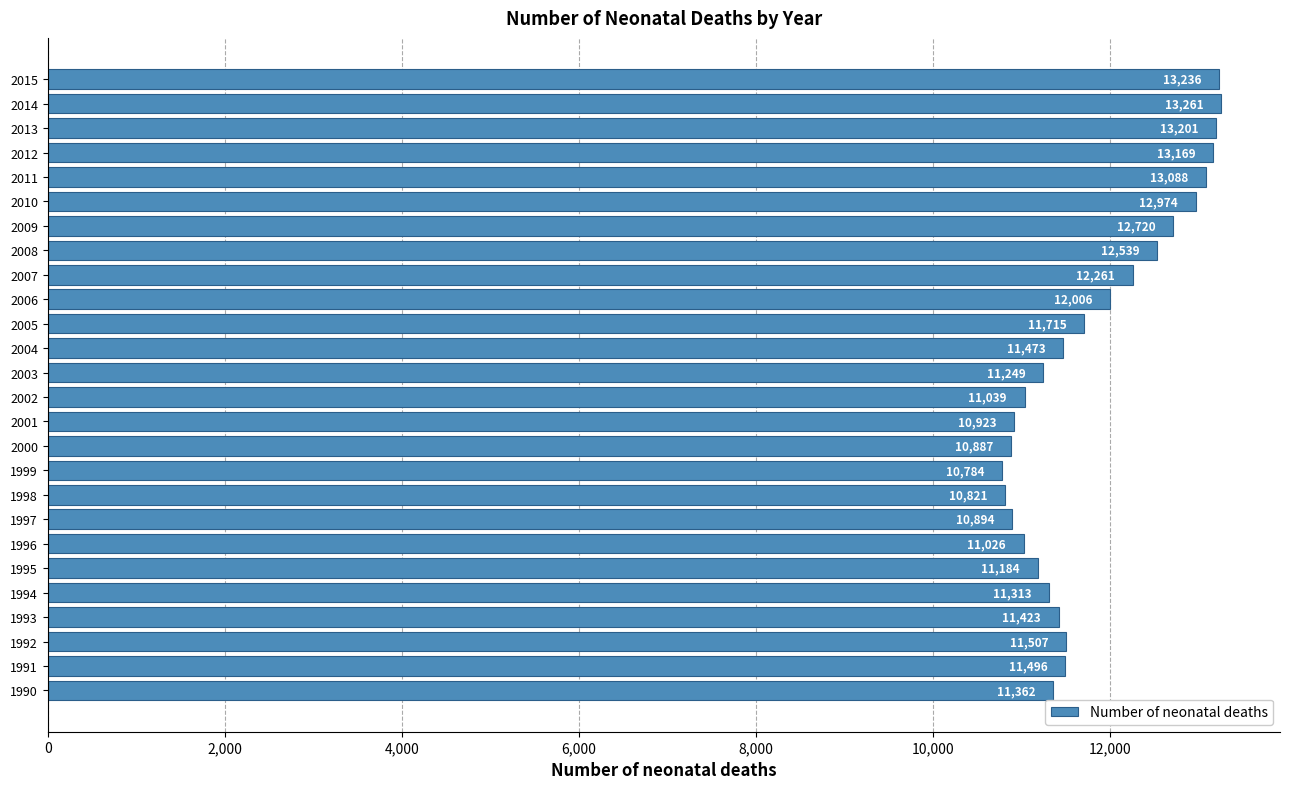

How many bars are there in total?

26